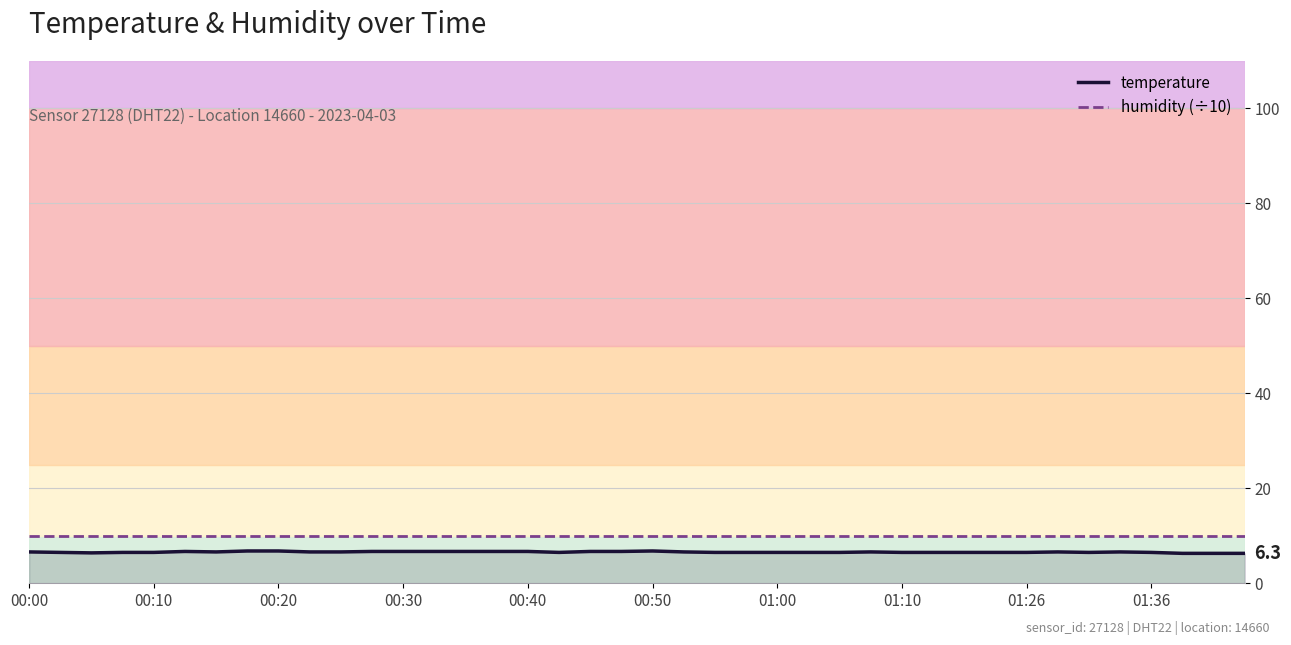

What is the minimum value shown in the chart?

6.3